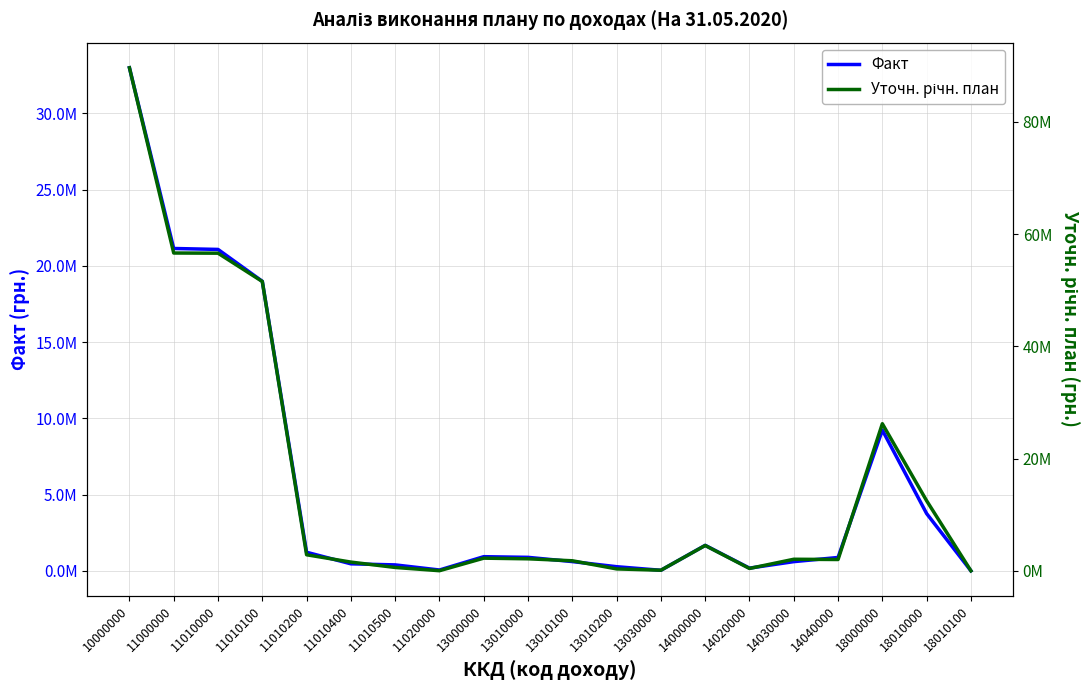

Rank the series by their average value, from highest to lowest.

Уточн. річн. план, Факт